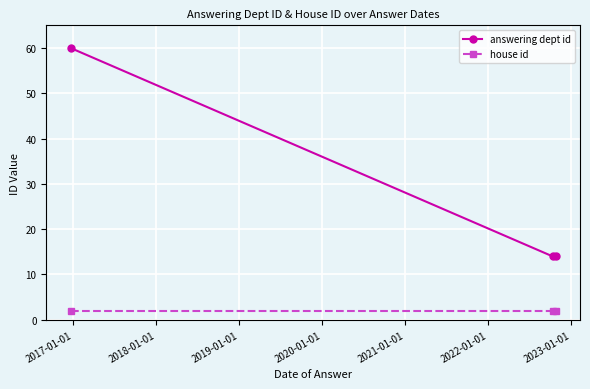

Reading left to right, extract all data points from this chart.

answering dept id: 60	14	14
house id: 2	2	2